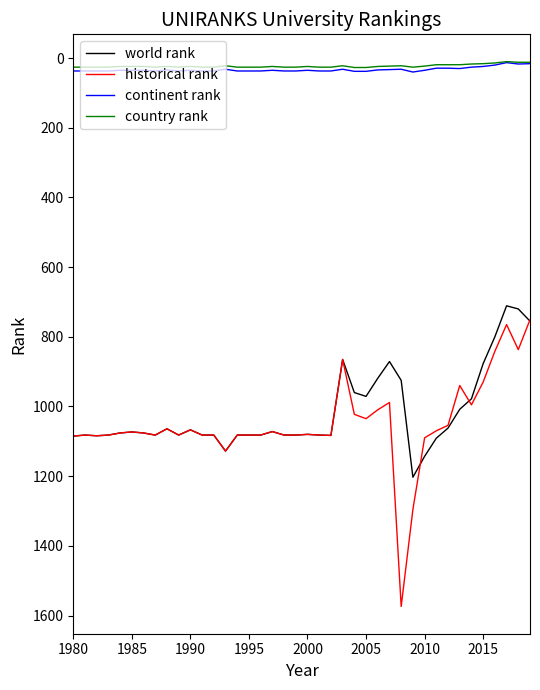

True or false: historical rank and continent rank intersect in this chart.

False